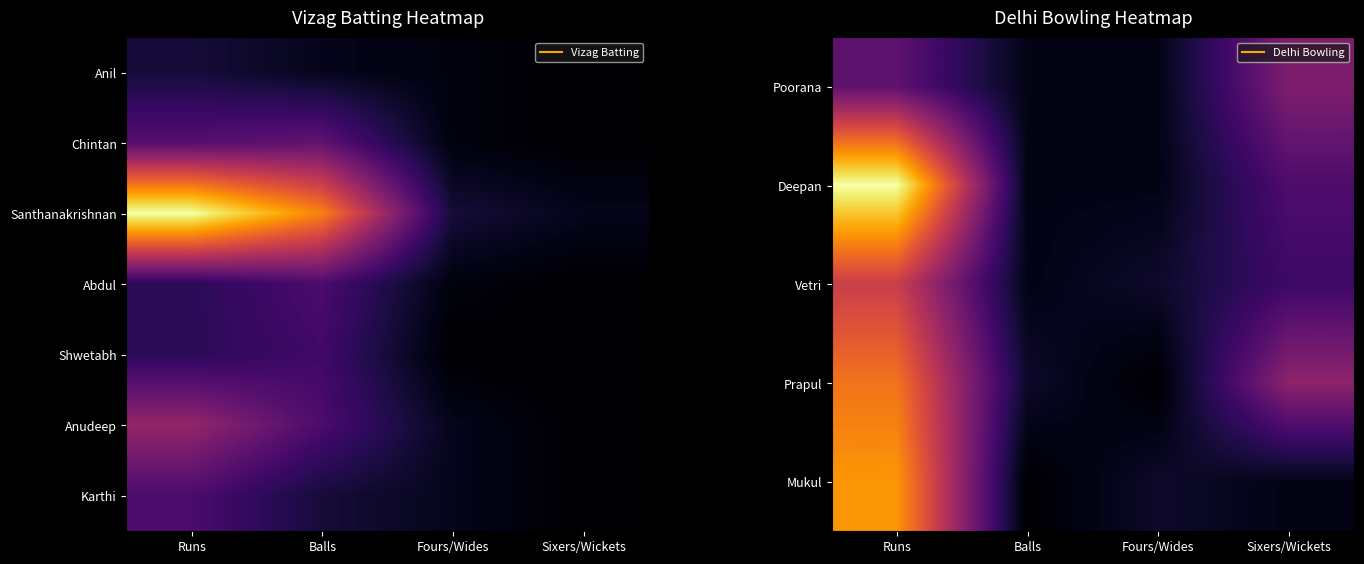

Count the number of categories in the chart.

4